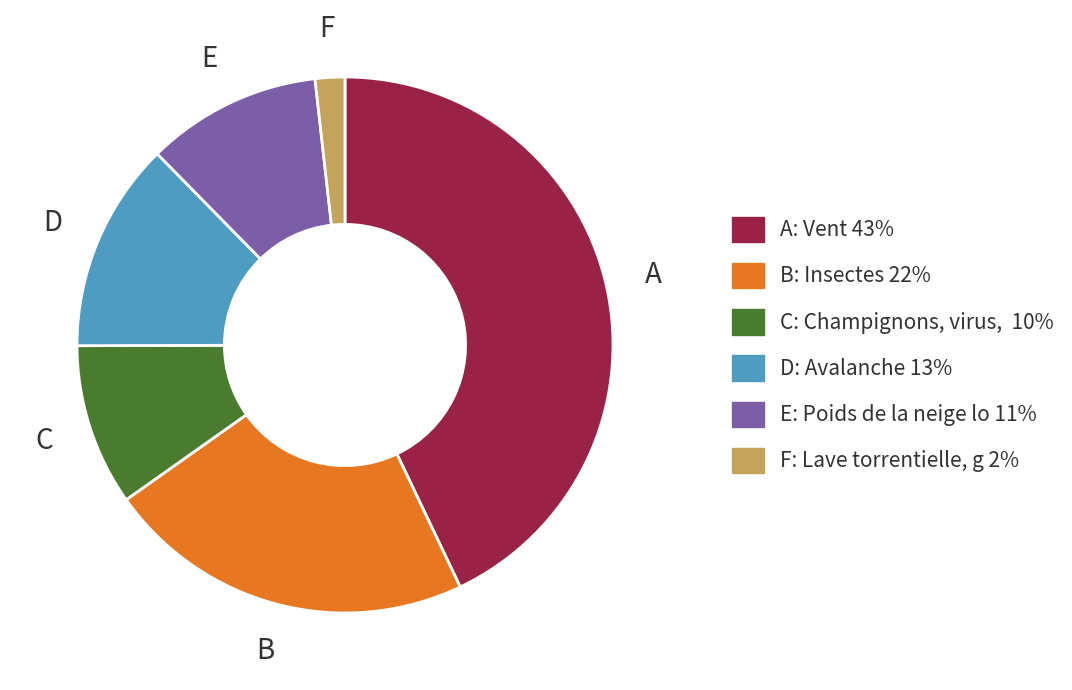

Is there a majority slice in this chart?

No